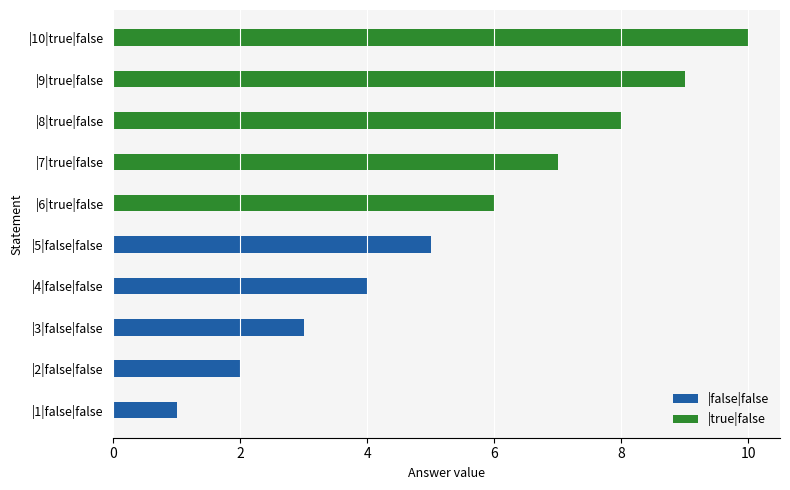

At which category is the sum across all series the highest?

|10|true|false